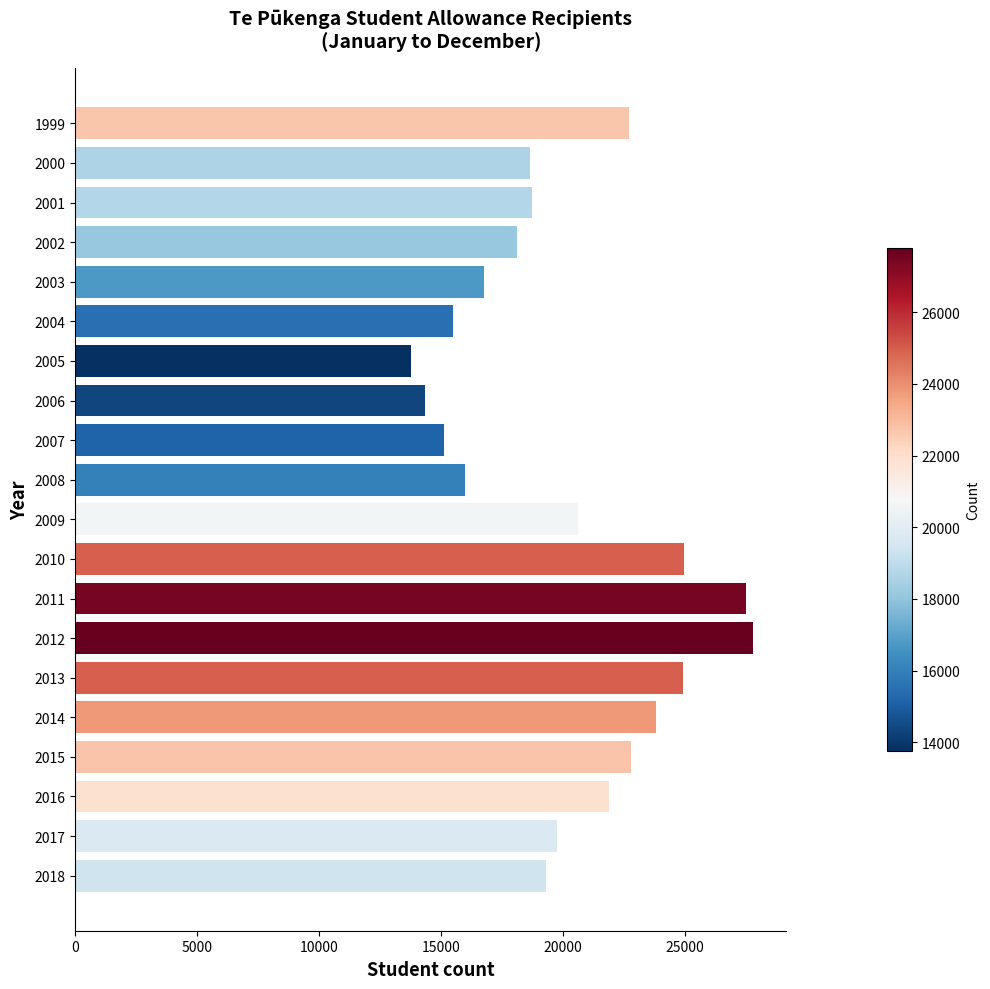

What is the average value?

20148